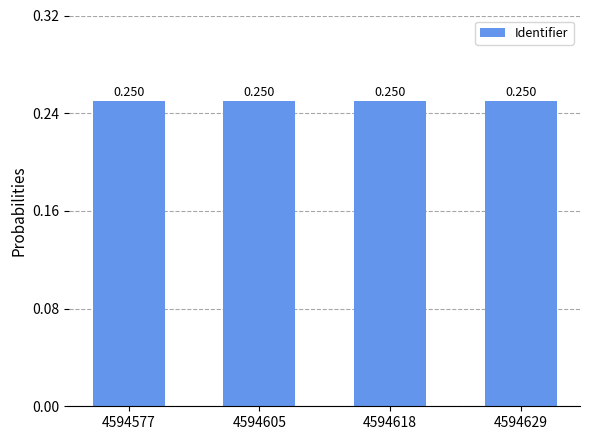

Rank the categories by value from lowest to highest.

4594577, 4594605, 4594618, 4594629